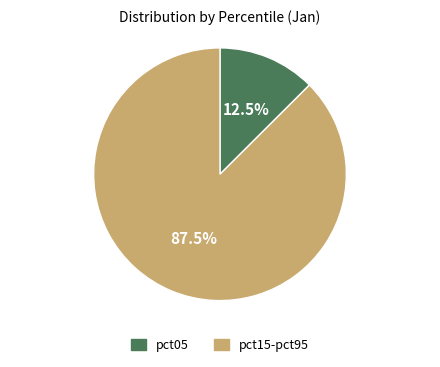

What is the ratio of the value at pct15-pct95 to the value at pct05?

7.0